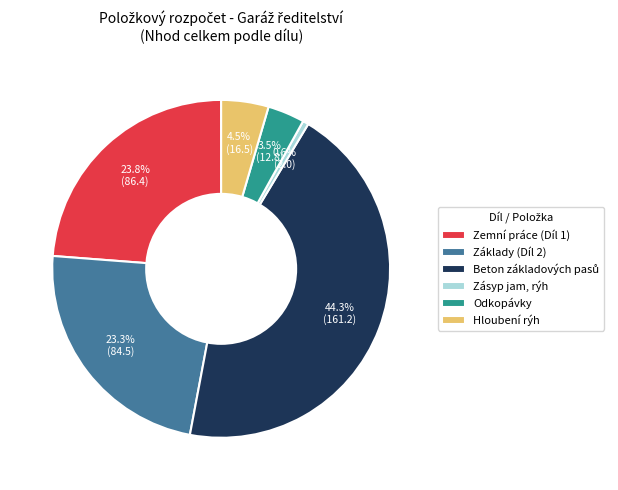

What is the smallest slice in the pie chart?

Zásyp jam, rýh